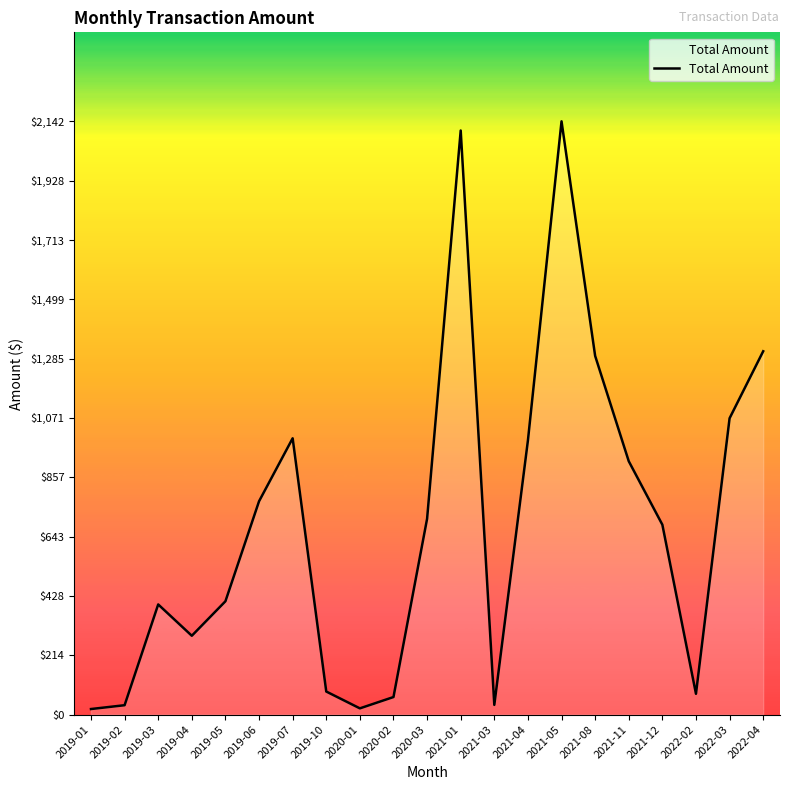

What is the maximum value shown in the chart?

2141.8